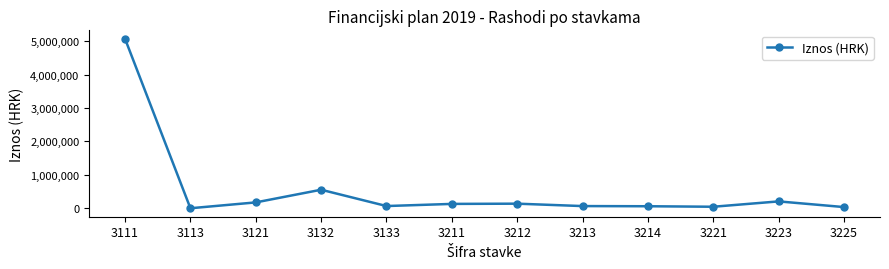

The value at 3113 is 2490172. True or false?

False